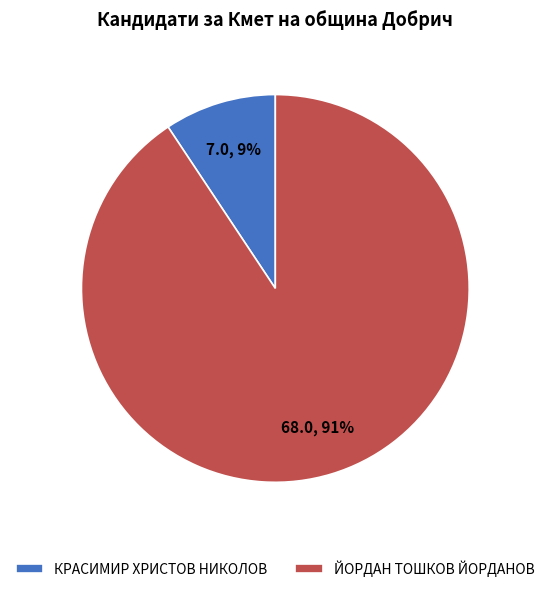

What percentage is the ЙОРДАН ТОШКОВ ЙОРДАНОВ slice, to the nearest percent?

91%